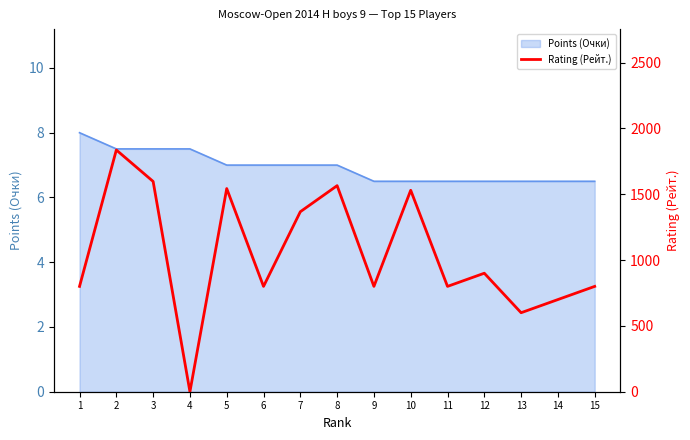

At which category does the data reach its first local peak?

2